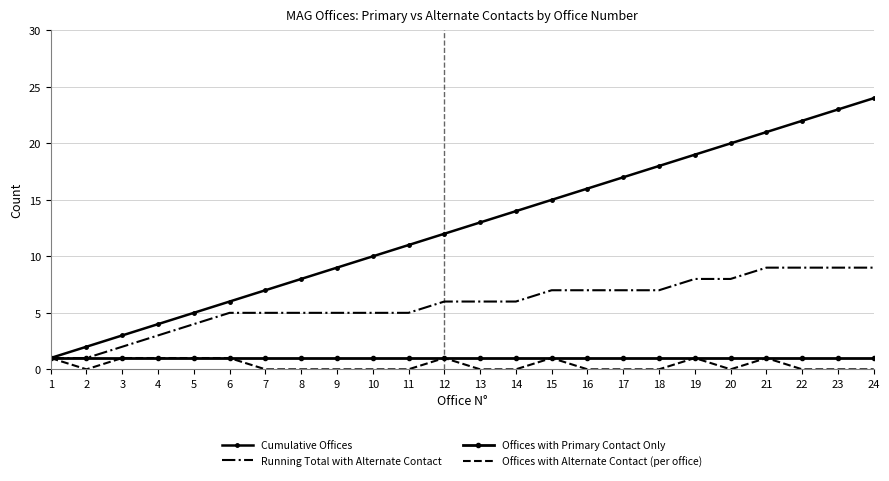

Is this an area chart (filled region under the line)?

No